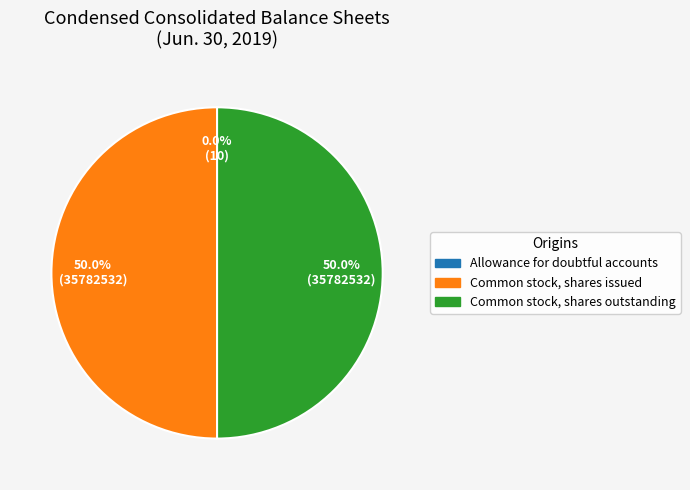

What portion of the pie excludes Common stock, shares issued?

50.0%